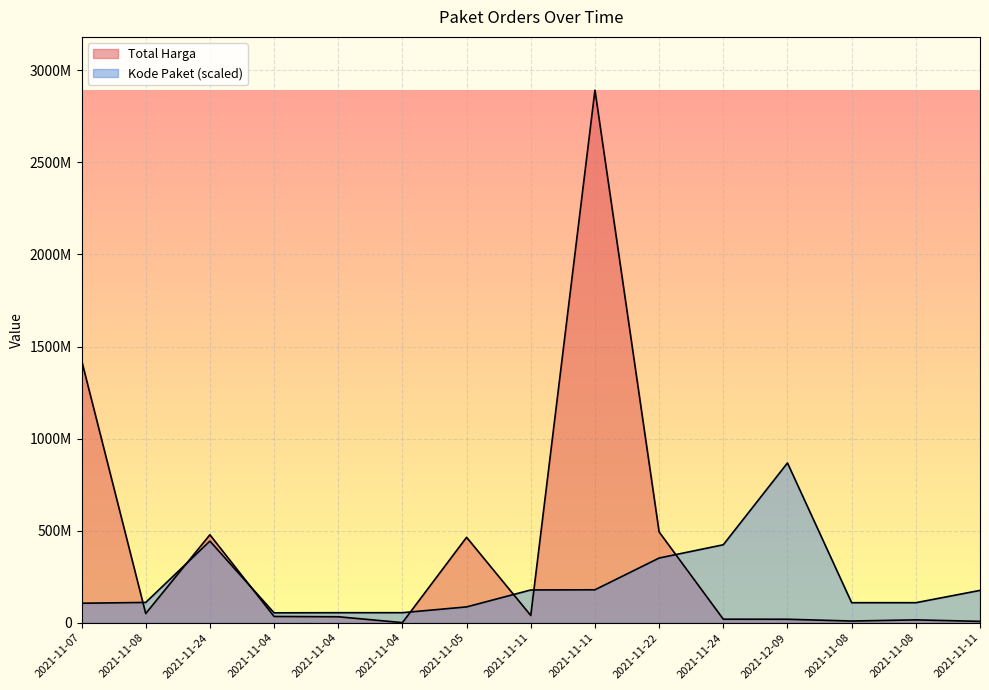

What is the approximate value of Total Harga at 2021-12-09?

18900000.0